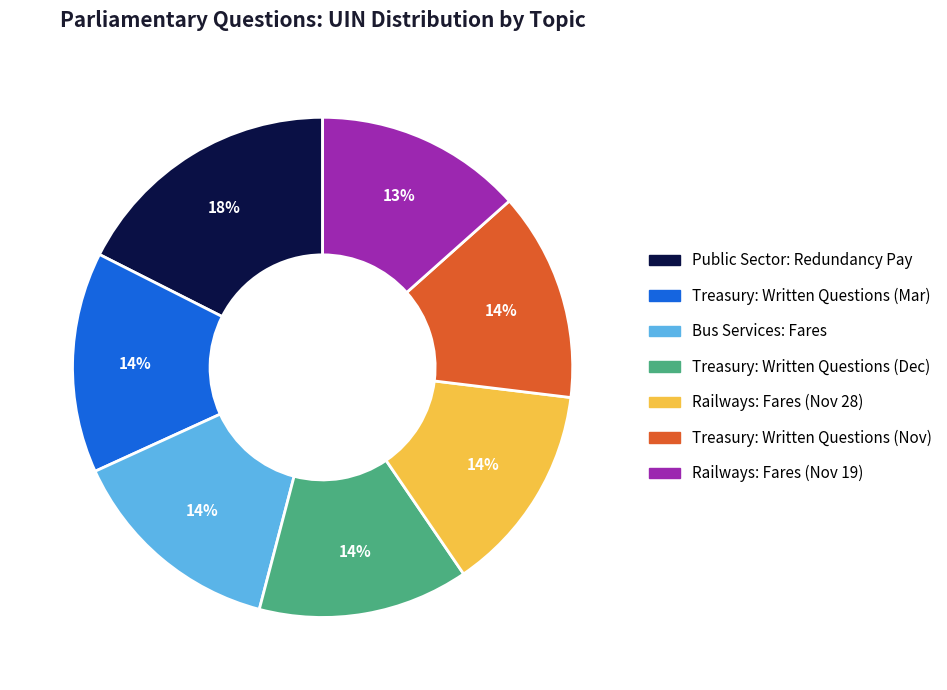

Does any single category account for the majority?

No